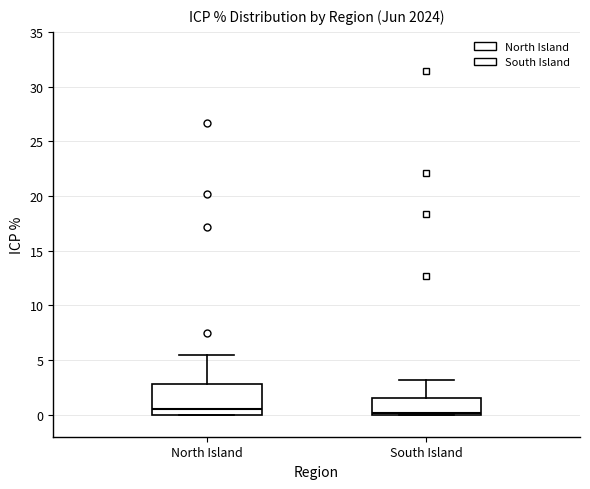

Which box is the tallest, from its lower edge to its upper edge?

North Island